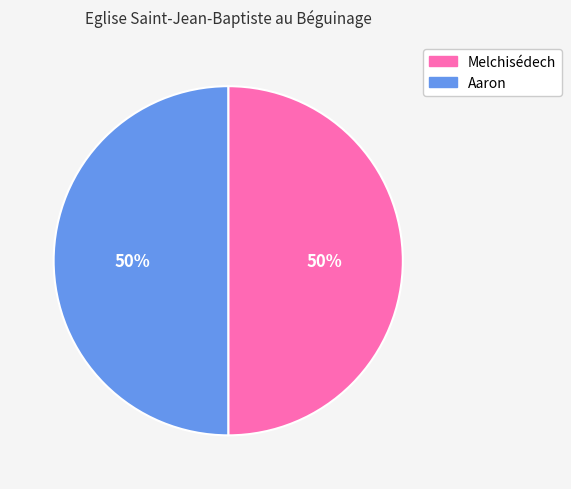

Is it true that Aaron is 50% of the pie?

True